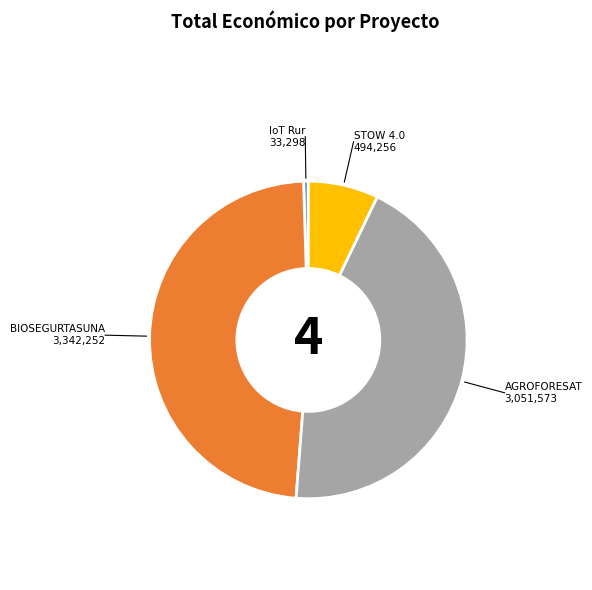

Is there a majority slice in this chart?

No